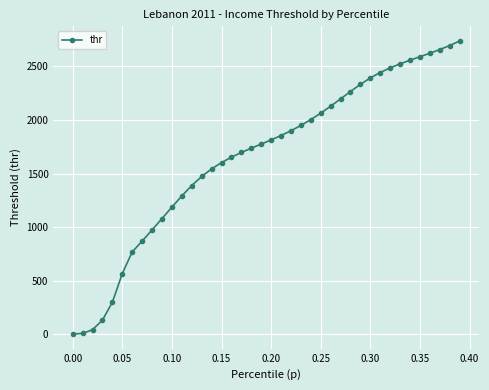

What is the sum of all values?

66284.5